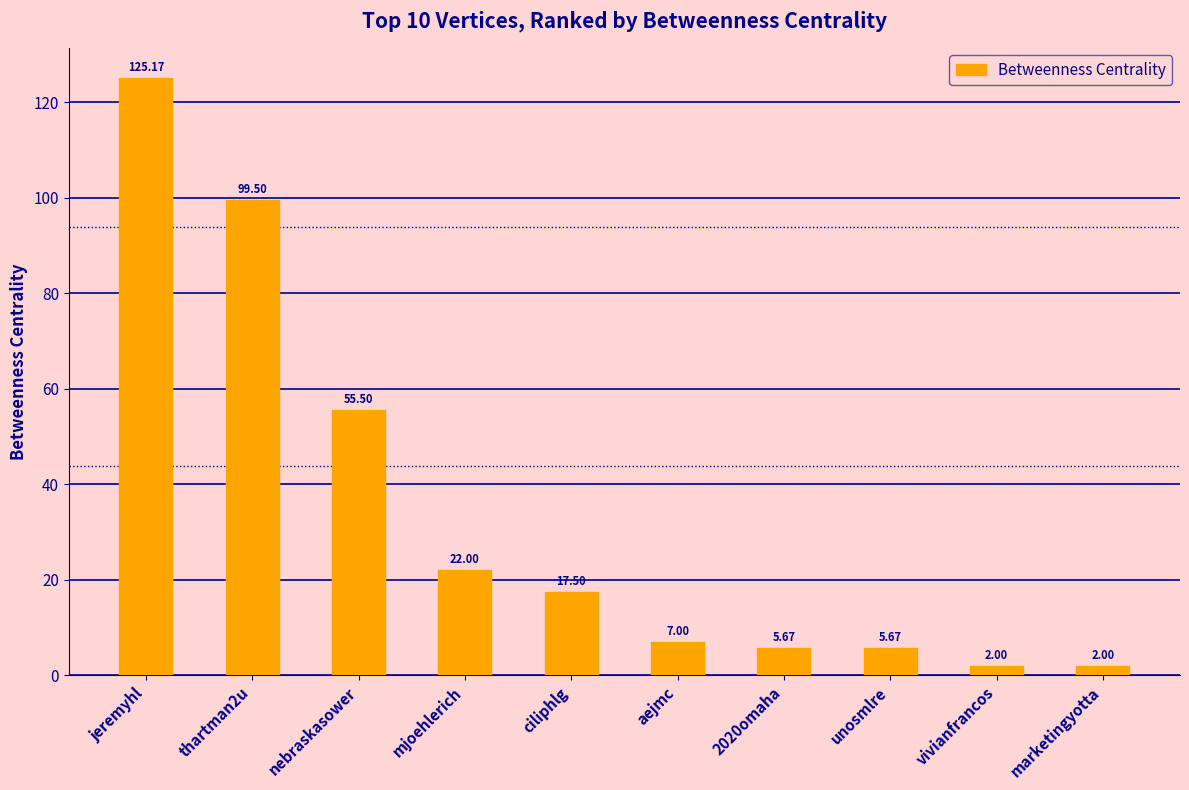

Where does the data first go above 17?

jeremyhl